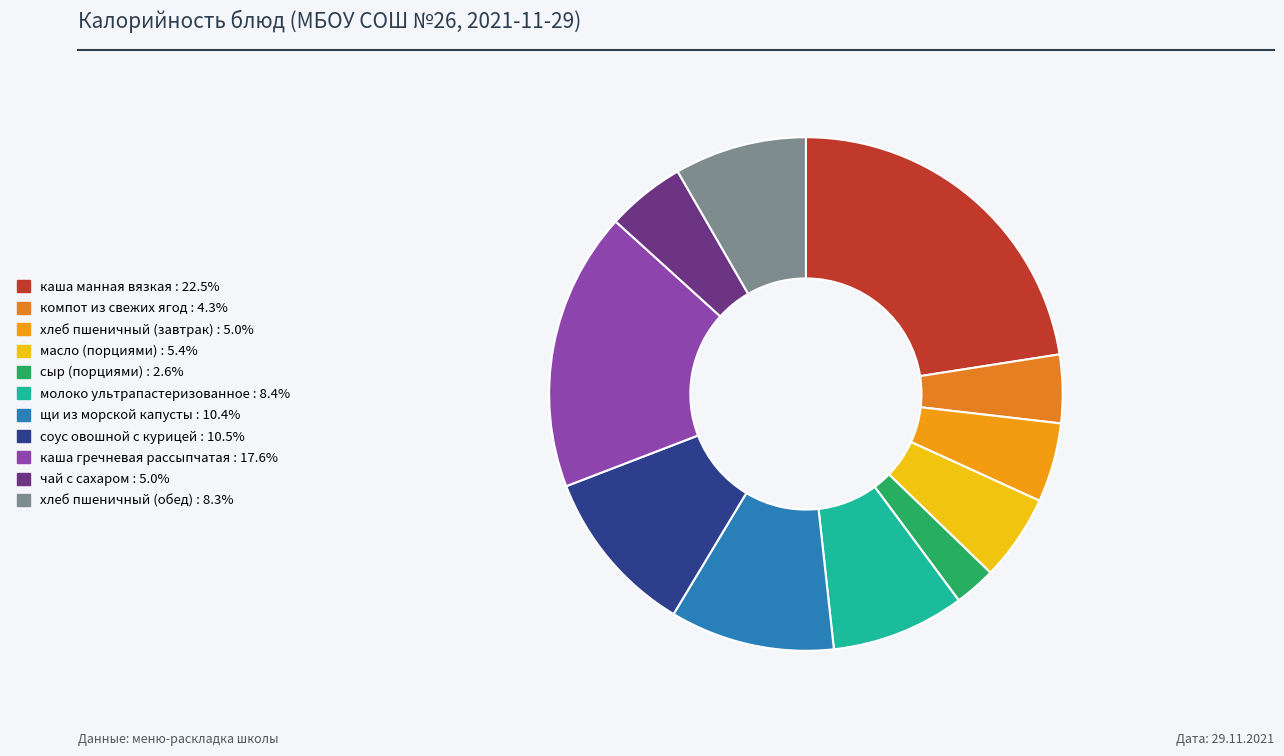

How many slices are in this pie chart?

11